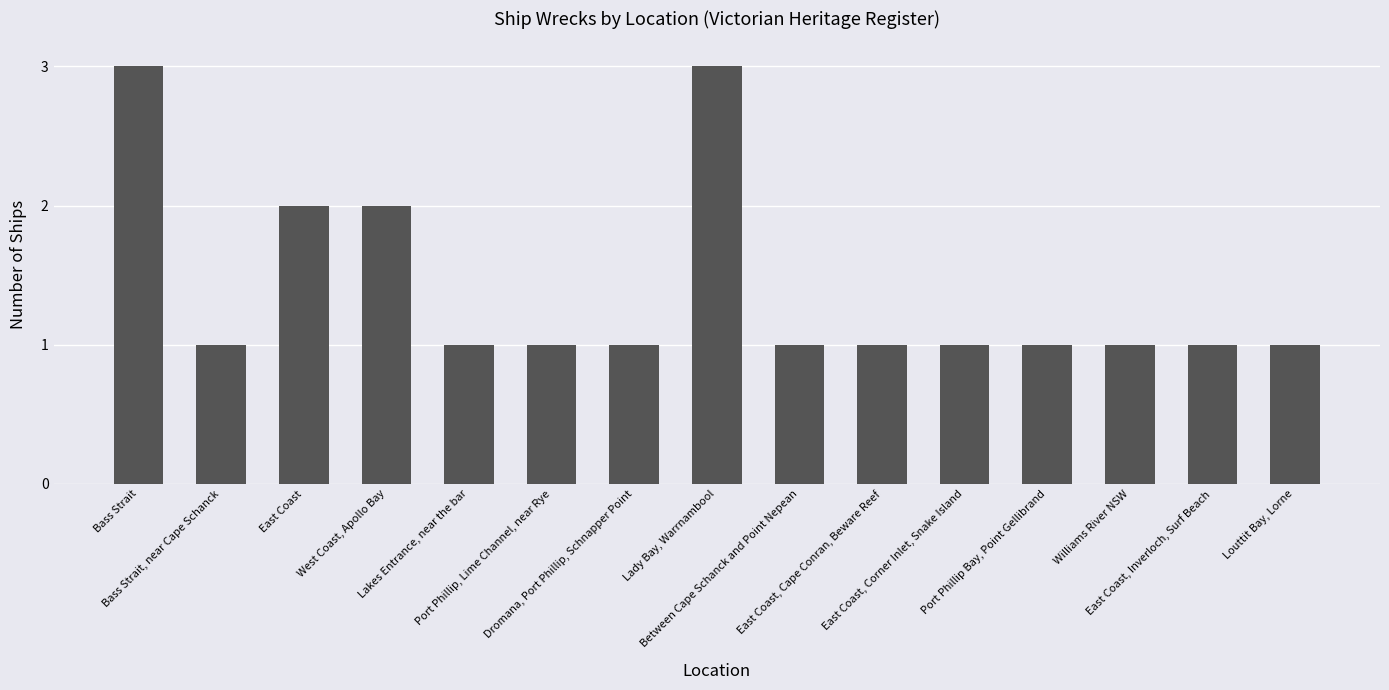

What is the maximum value shown in the chart?

3